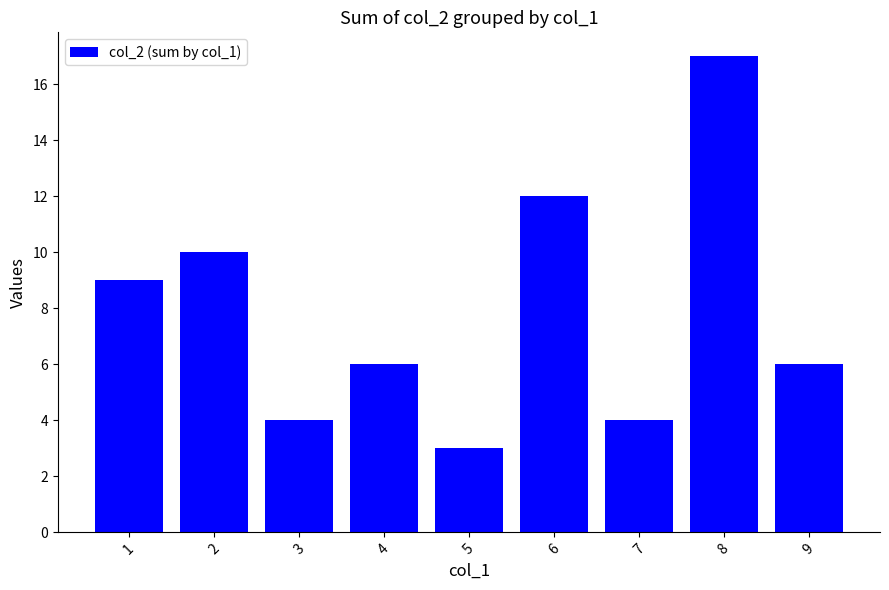

True or false: the data shows 12 at 6.

True